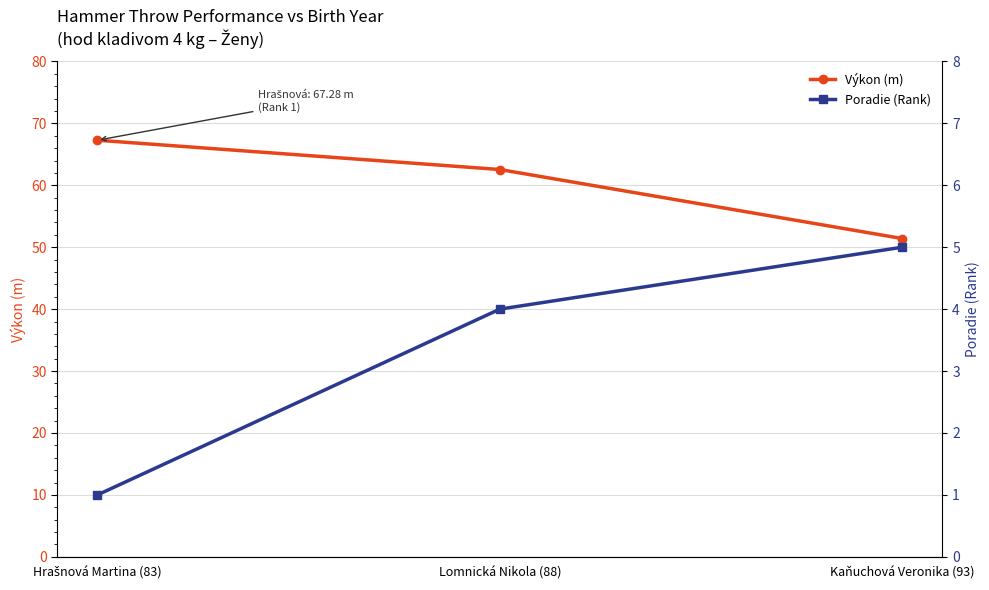

Reading left to right, list all the values displayed in this chart.

Výkon (m): Hrašnová Martina (83)=67.3	Lomnická Nikola (88)=62.5	Kaňuchová Veronika (93)=51.4
Poradie (Rank): Hrašnová Martina (83)=1.0	Lomnická Nikola (88)=4.0	Kaňuchová Veronika (93)=5.0